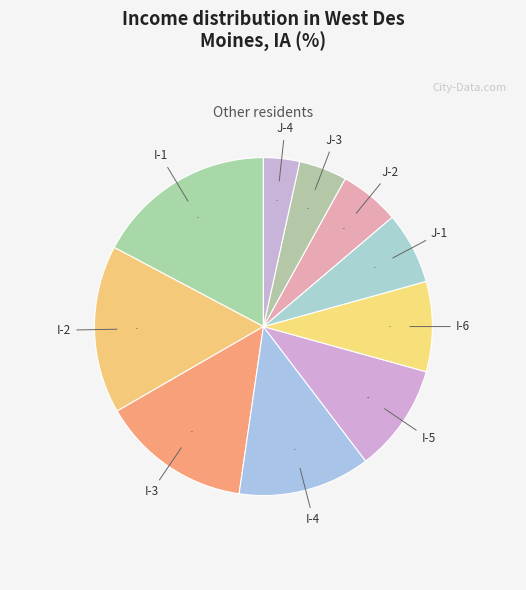

Rank the categories by value from highest to lowest.

I-1, I-2, I-3, I-4, I-5, I-6, J-1, J-2, J-3, J-4